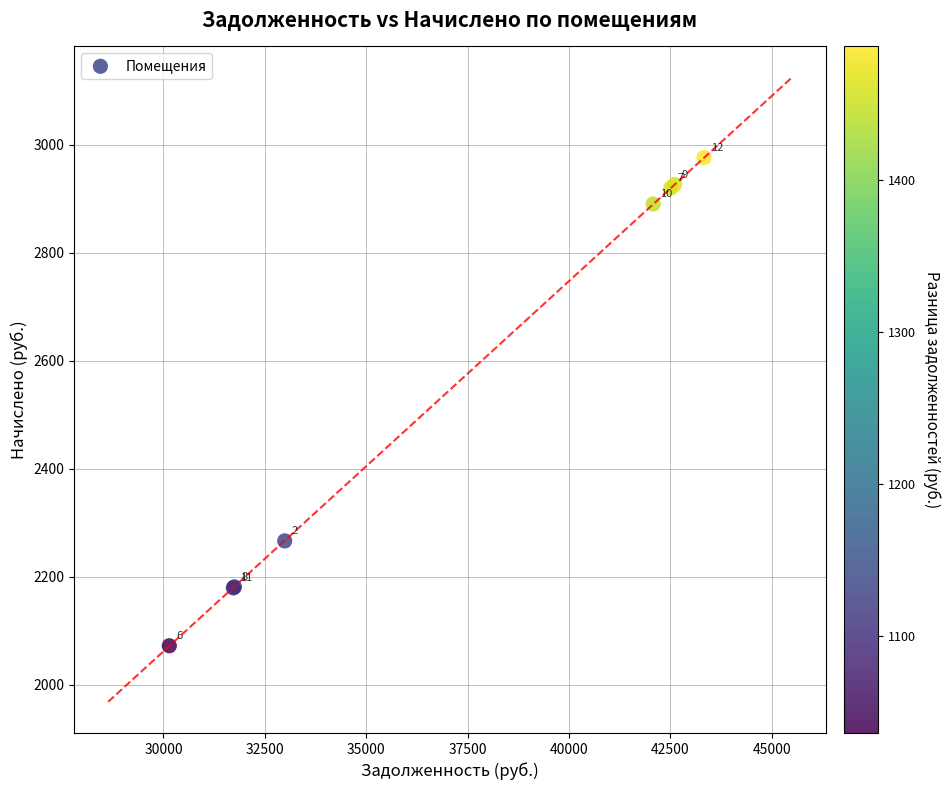

What Y value in the scatter plot is closest to 2524?

2266.2